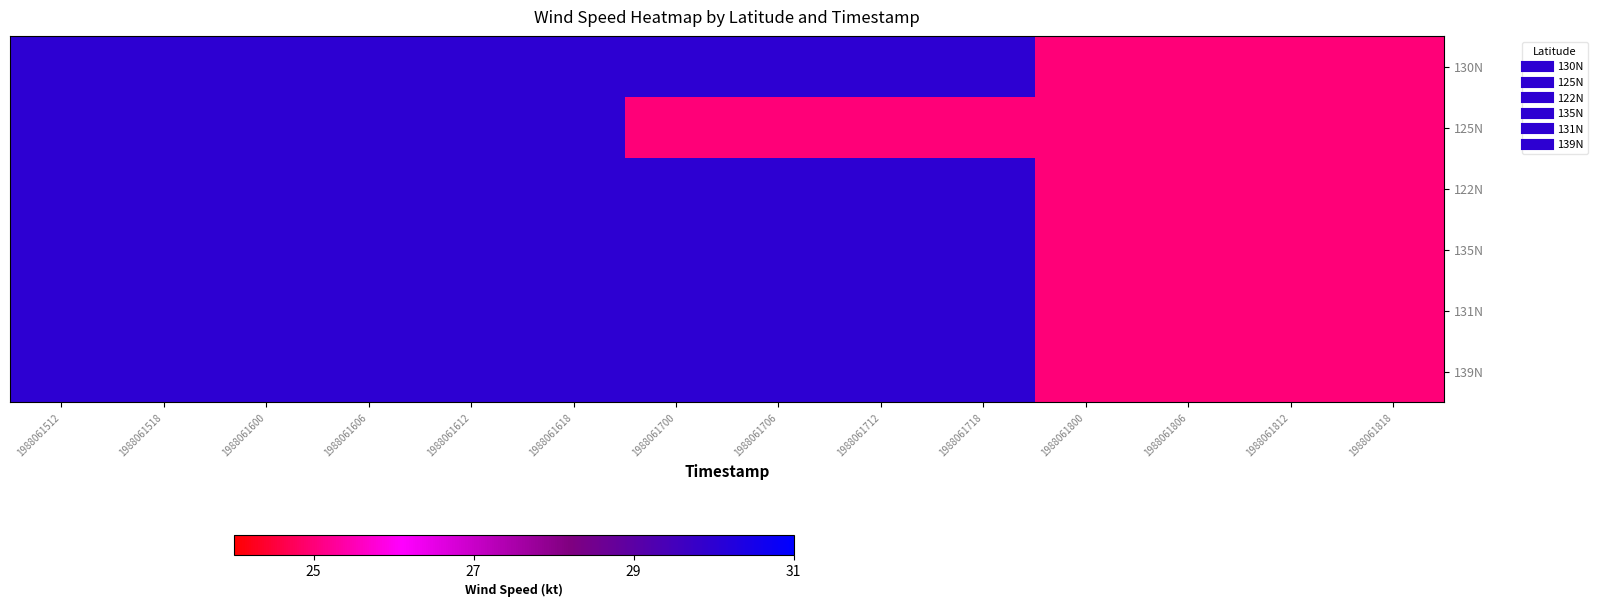

Reading left to right, extract all data points from this chart.

130N: 1988061512=30	1988061518=30	1988061600=30	1988061606=30	1988061612=30	1988061618=30	1988061700=30	1988061706=30	1988061712=30	1988061718=30	1988061800=25	1988061806=25	1988061812=25	1988061818=25
125N: 1988061512=30	1988061518=30	1988061600=30	1988061606=30	1988061612=30	1988061618=30	1988061700=25	1988061706=25	1988061712=25	1988061718=25	1988061800=25	1988061806=25	1988061812=25	1988061818=25
122N: 1988061512=30	1988061518=30	1988061600=30	1988061606=30	1988061612=30	1988061618=30	1988061700=30	1988061706=30	1988061712=30	1988061718=30	1988061800=25	1988061806=25	1988061812=25	1988061818=25
135N: 1988061512=30	1988061518=30	1988061600=30	1988061606=30	1988061612=30	1988061618=30	1988061700=30	1988061706=30	1988061712=30	1988061718=30	1988061800=25	1988061806=25	1988061812=25	1988061818=25
131N: 1988061512=30	1988061518=30	1988061600=30	1988061606=30	1988061612=30	1988061618=30	1988061700=30	1988061706=30	1988061712=30	1988061718=30	1988061800=25	1988061806=25	1988061812=25	1988061818=25
139N: 1988061512=30	1988061518=30	1988061600=30	1988061606=30	1988061612=30	1988061618=30	1988061700=30	1988061706=30	1988061712=30	1988061718=30	1988061800=25	1988061806=25	1988061812=25	1988061818=25